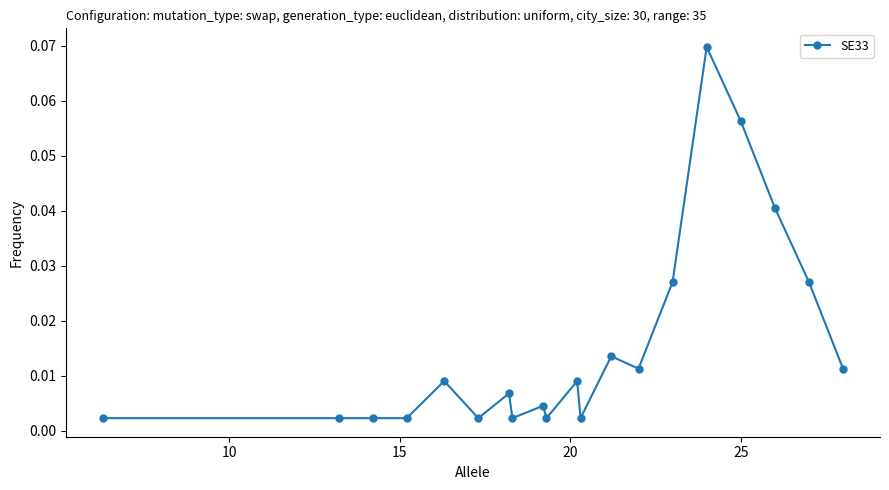

True or false: there are more than 2 points higher than both neighbors.

True